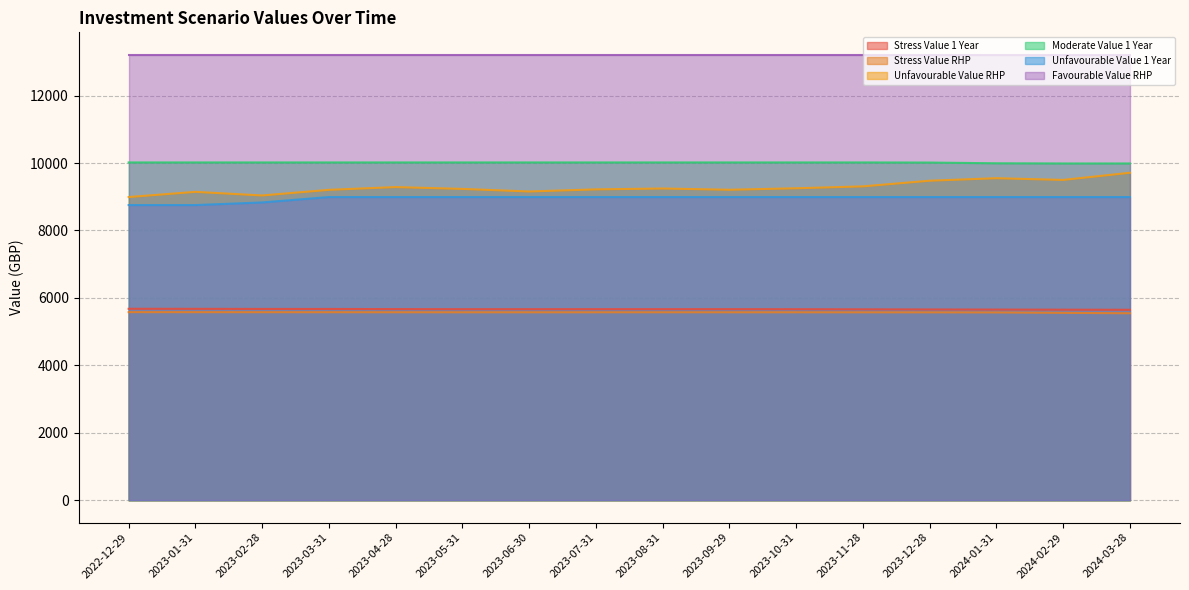

At which label does Moderate Value 1 Year reach its minimum?

2024-02-29